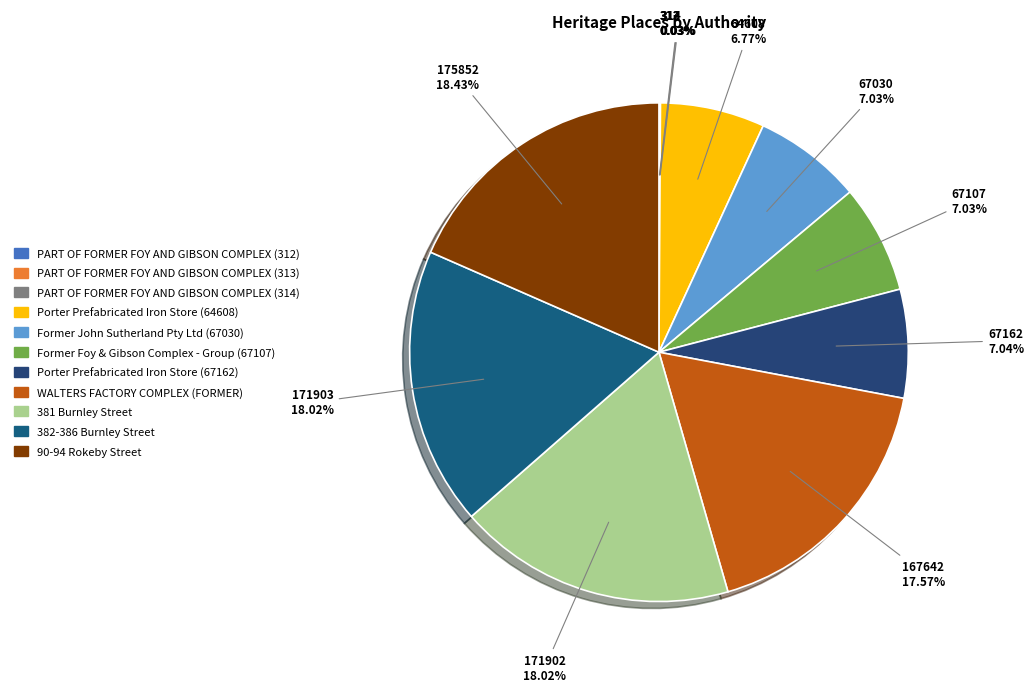

To the nearest percent, what percentage of the pie is 90-94 Rokeby Street?

18%